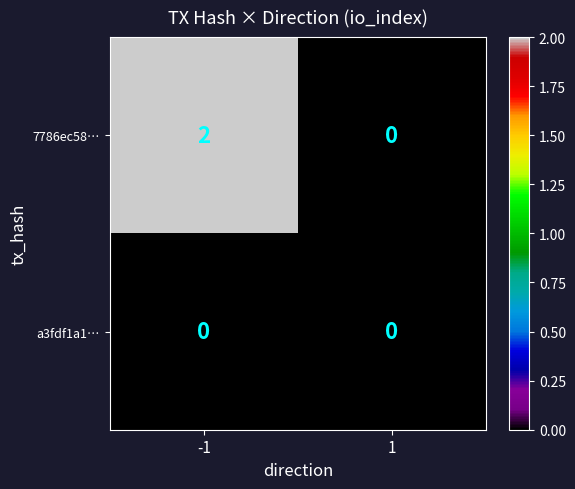

Rank the series by their average value, from highest to lowest.

7786ec58…, a3fdf1a1…